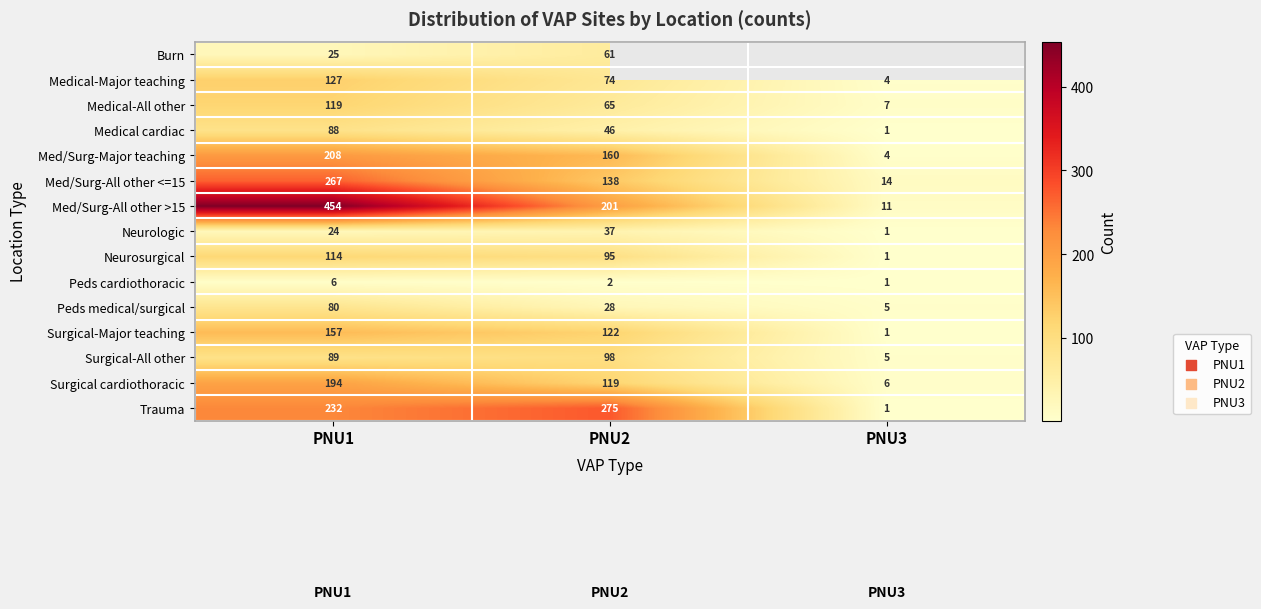

True or false: Neurosurgical has a value of 161.8 at PNU2.

False